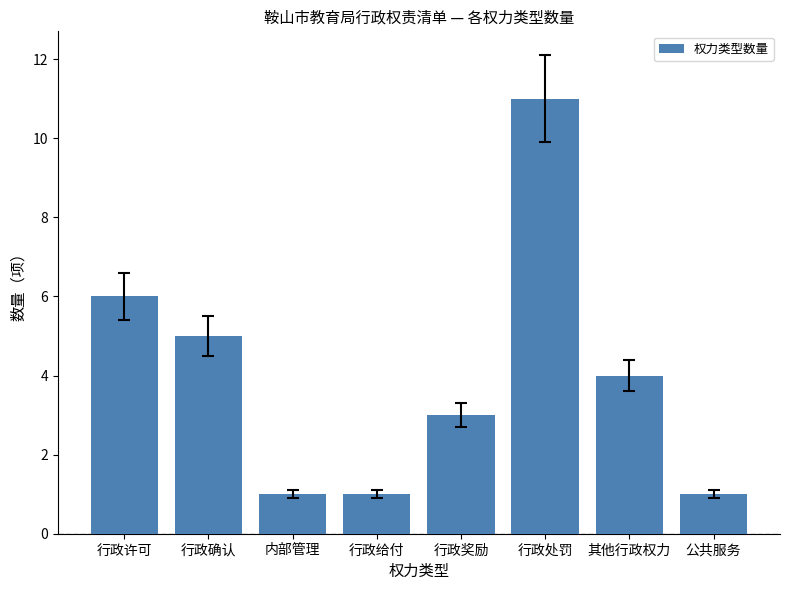

Reading left to right, what are all the values shown in this chart?

行政许可=6	行政确认=5	内部管理=1	行政给付=1	行政奖励=3	行政处罚=11	其他行政权力=4	公共服务=1